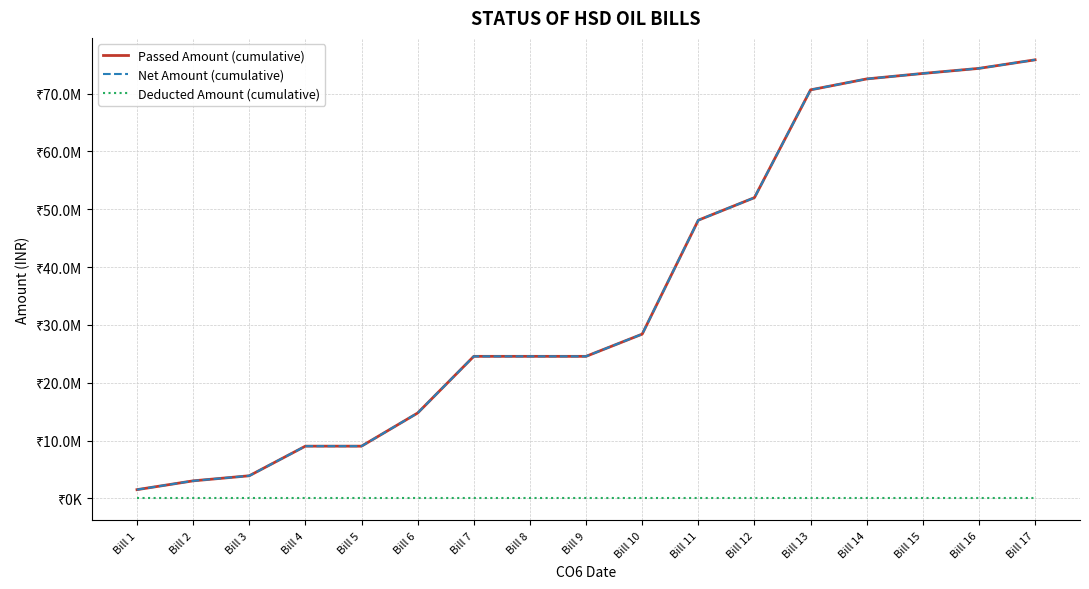

Is this an area chart (filled region under the line)?

No